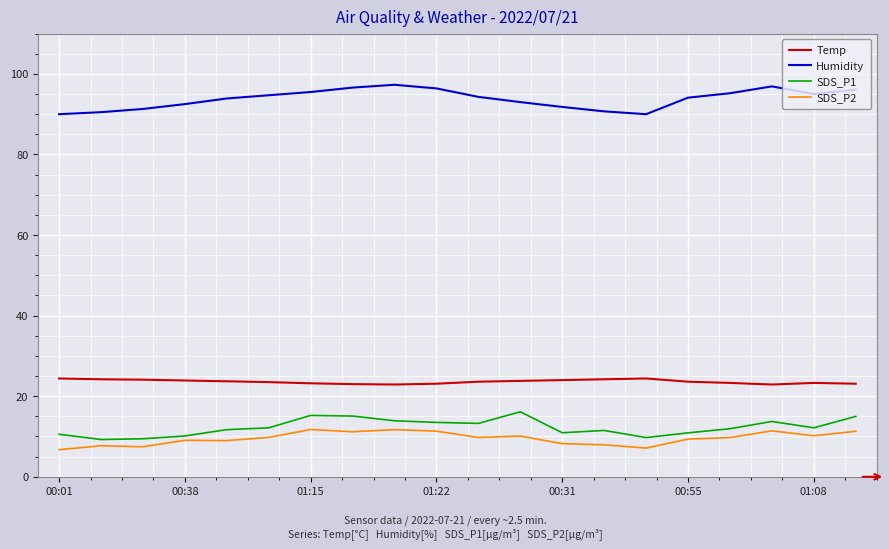

What is the minimum value for SDS_P2?

6.7